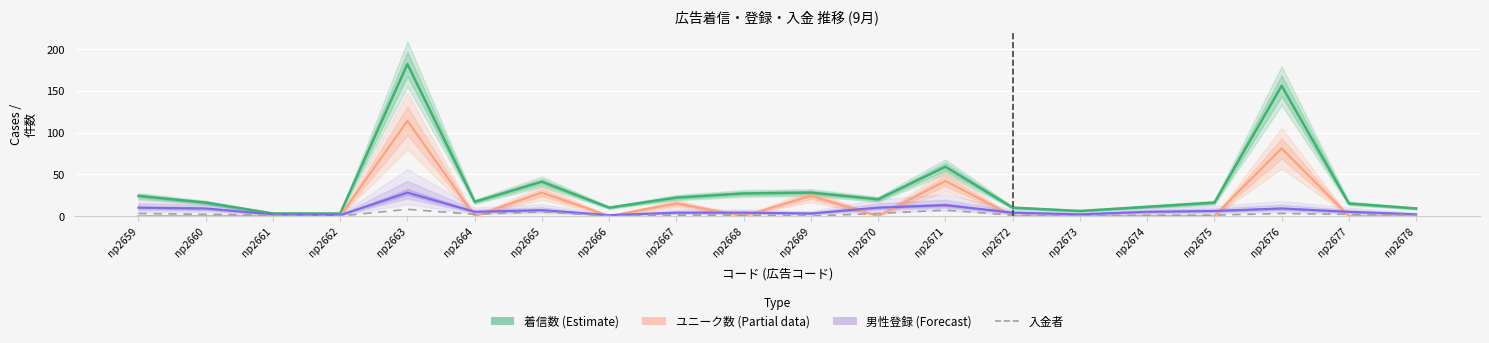

Reading left to right, list all the values displayed in this chart.

着信数 (Estimate): np2659=24	np2660=16	np2661=3	np2662=3	np2663=182	np2664=17	np2665=41	np2666=10	np2667=22	np2668=27	np2669=28	np2670=20	np2671=59	np2672=10	np2673=6	np2674=11	np2675=16	np2676=156	np2677=15	np2678=9
ユニーク数 (Partial): np2659=0	np2660=0	np2661=0	np2662=0	np2663=114	np2664=0	np2665=28	np2666=0	np2667=15	np2668=0	np2669=24	np2670=0	np2671=42	np2672=0	np2673=0	np2674=0	np2675=0	np2676=81	np2677=0	np2678=0
男性登録 (Forecast): np2659=10	np2660=9	np2661=2	np2662=1	np2663=28	np2664=5	np2665=7	np2666=1	np2667=4	np2668=4	np2669=3	np2670=10	np2671=13	np2672=4	np2673=2	np2674=5	np2675=6	np2676=9	np2677=5	np2678=2
入金者: np2659=3	np2660=2	np2661=1	np2662=0	np2663=8	np2664=2	np2665=5	np2666=0	np2667=1	np2668=1	np2669=0	np2670=3	np2671=7	np2672=1	np2673=0	np2674=1	np2675=1	np2676=3	np2677=2	np2678=1